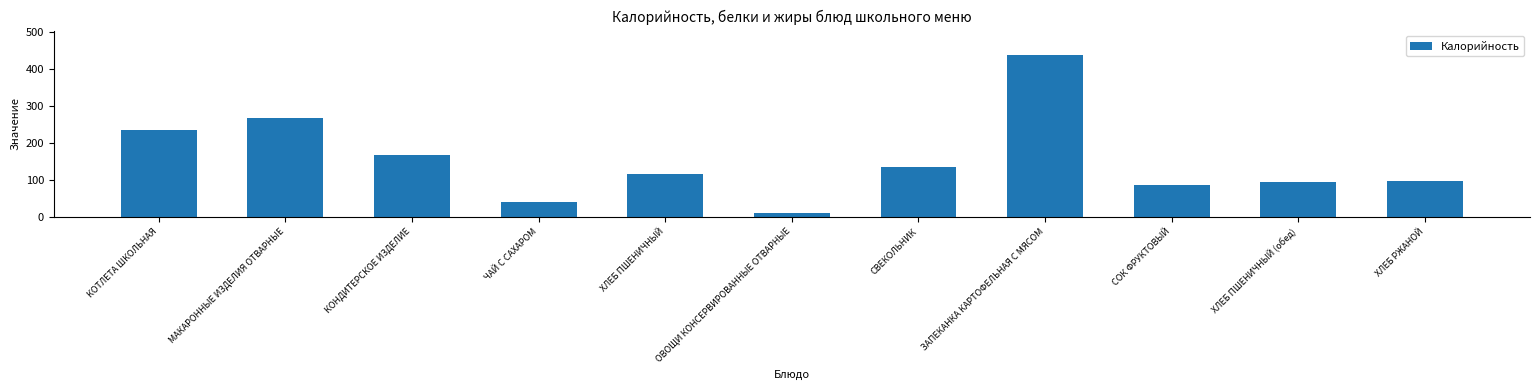

How many bars are there in total?

11